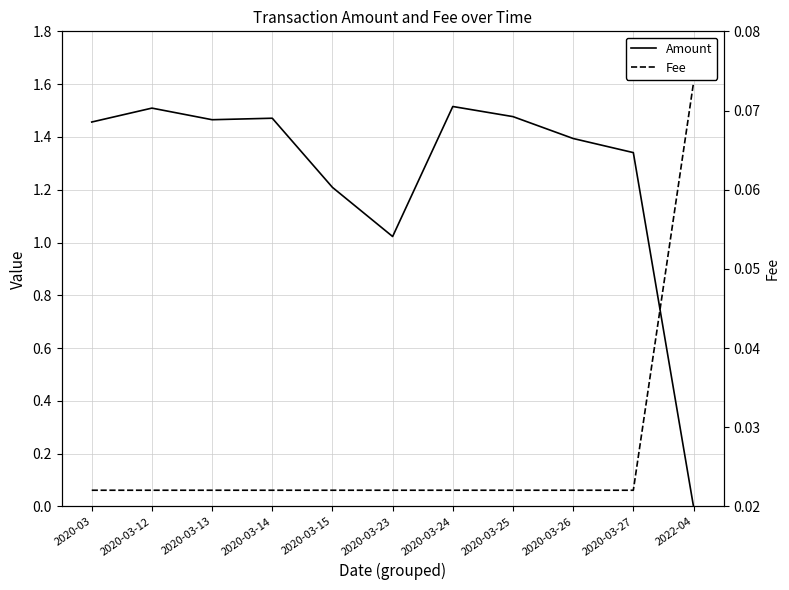

Which series ends up on top after the final intersection of Amount and Fee?

Fee